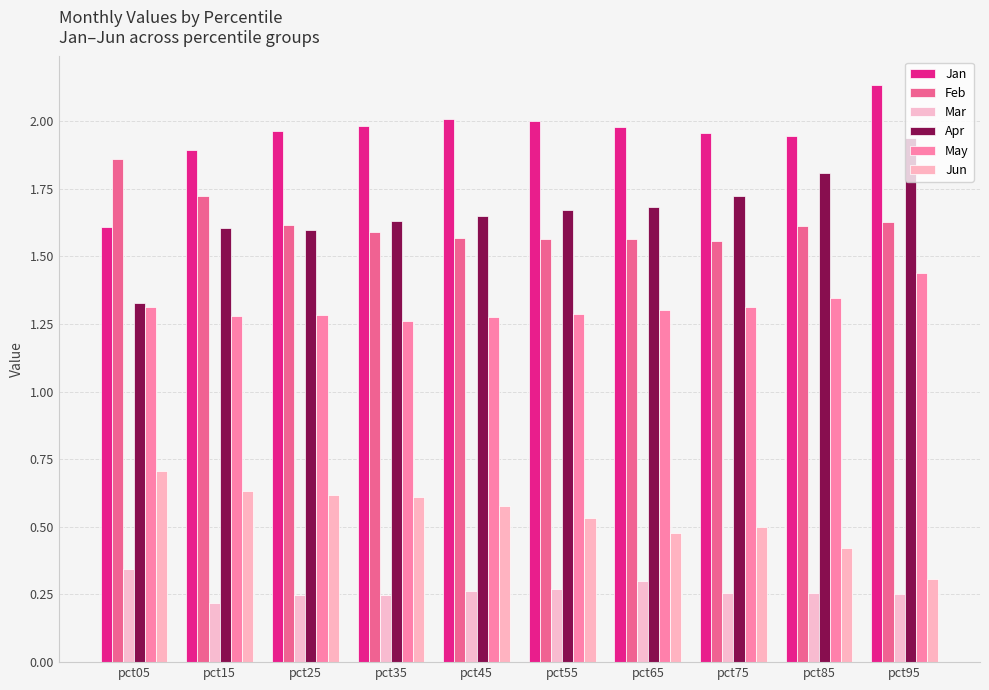

Rank the categories by Jun value from highest to lowest.

pct05, pct15, pct25, pct35, pct45, pct55, pct75, pct65, pct85, pct95